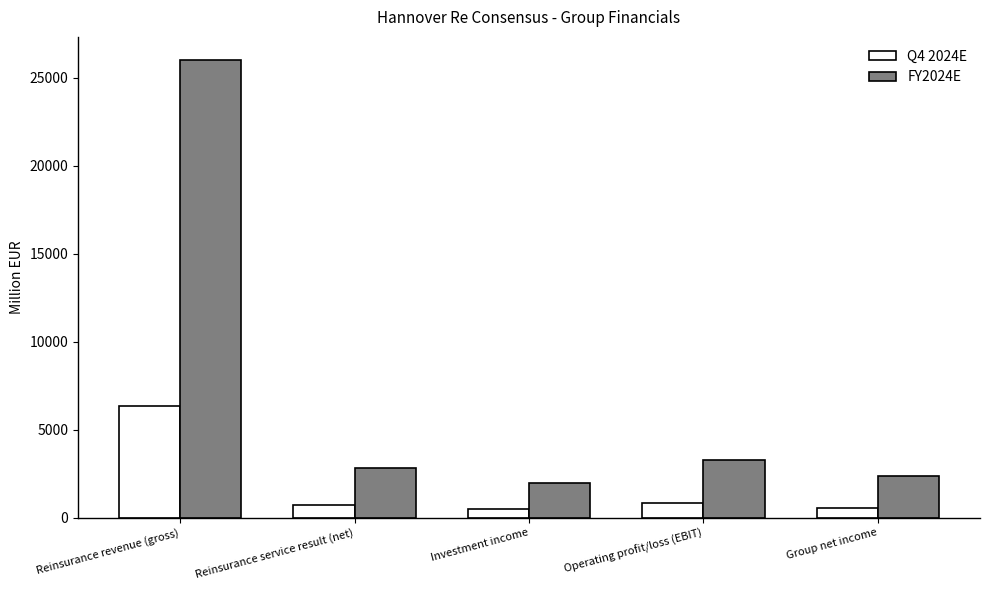

Count the number of categories in the chart.

5